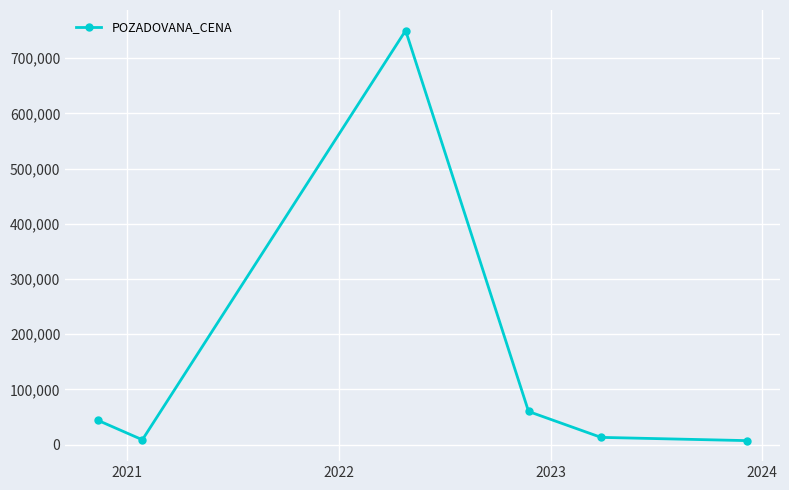

True or false: there are more than 2 points higher than both neighbors.

False